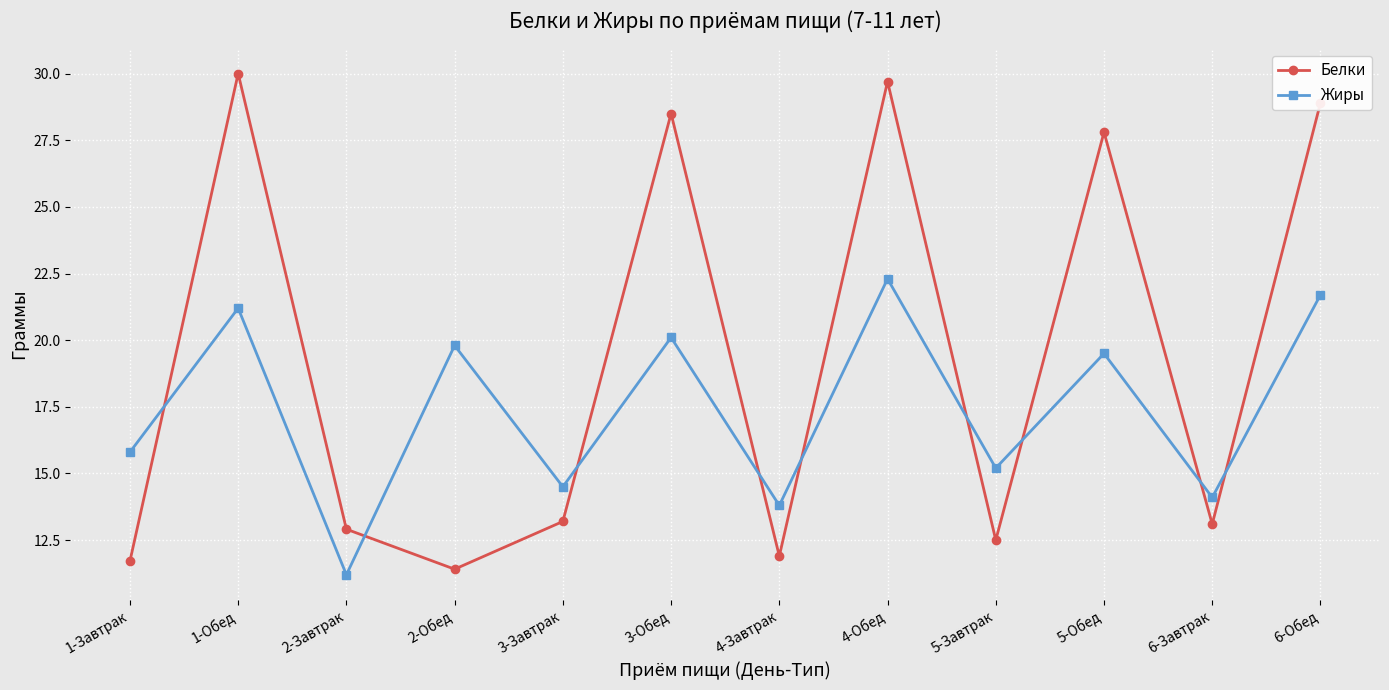

What is the approximate value of Белки at 3-Завтрак?

13.2